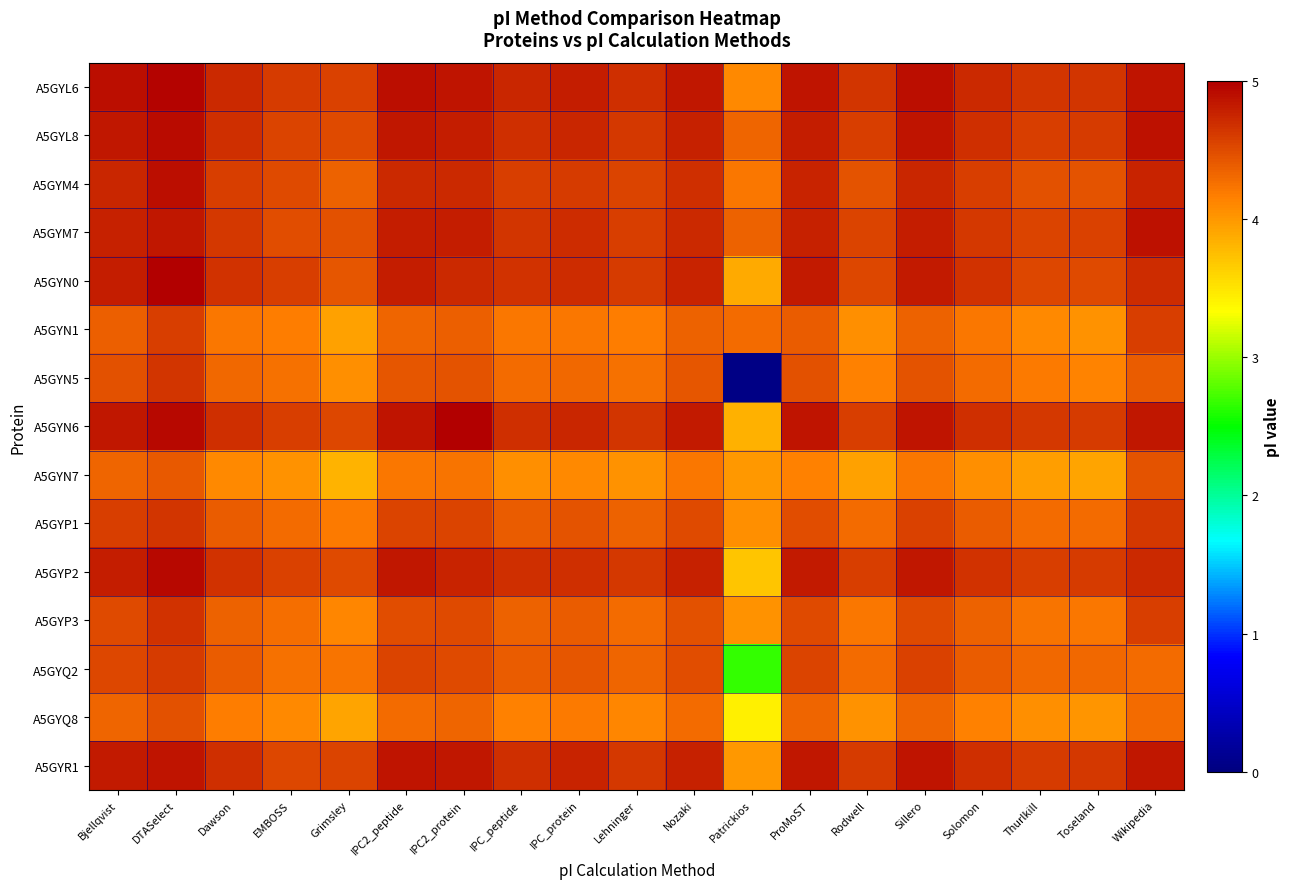

Rank the series by their maximum value, from highest to lowest.

A5GYN0, A5GYN6, A5GYL6, A5GYP2, A5GYL8, A5GYM4, A5GYM7, A5GYR1, A5GYP3, A5GYP1, A5GYN5, A5GYQ2, A5GYN1, A5GYQ8, A5GYN7